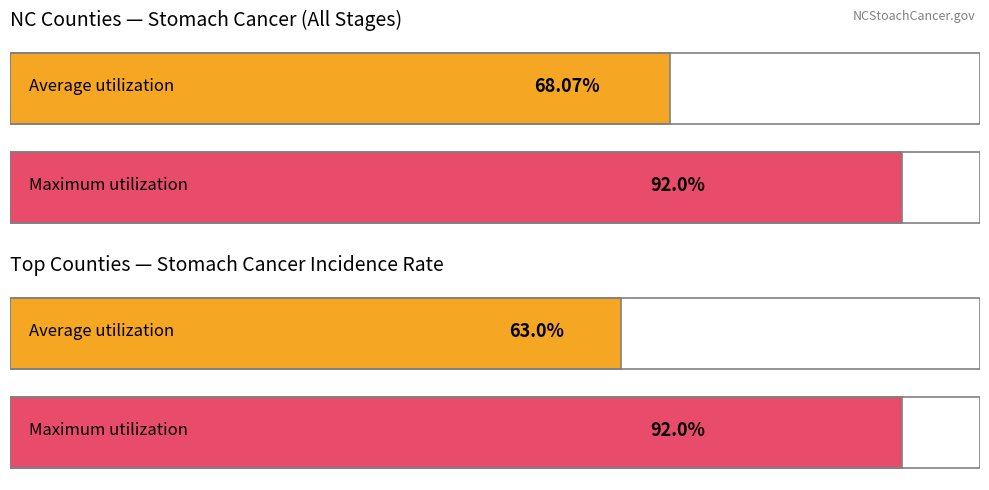

Is it true that the value at Rutherford County is 2.2?

False